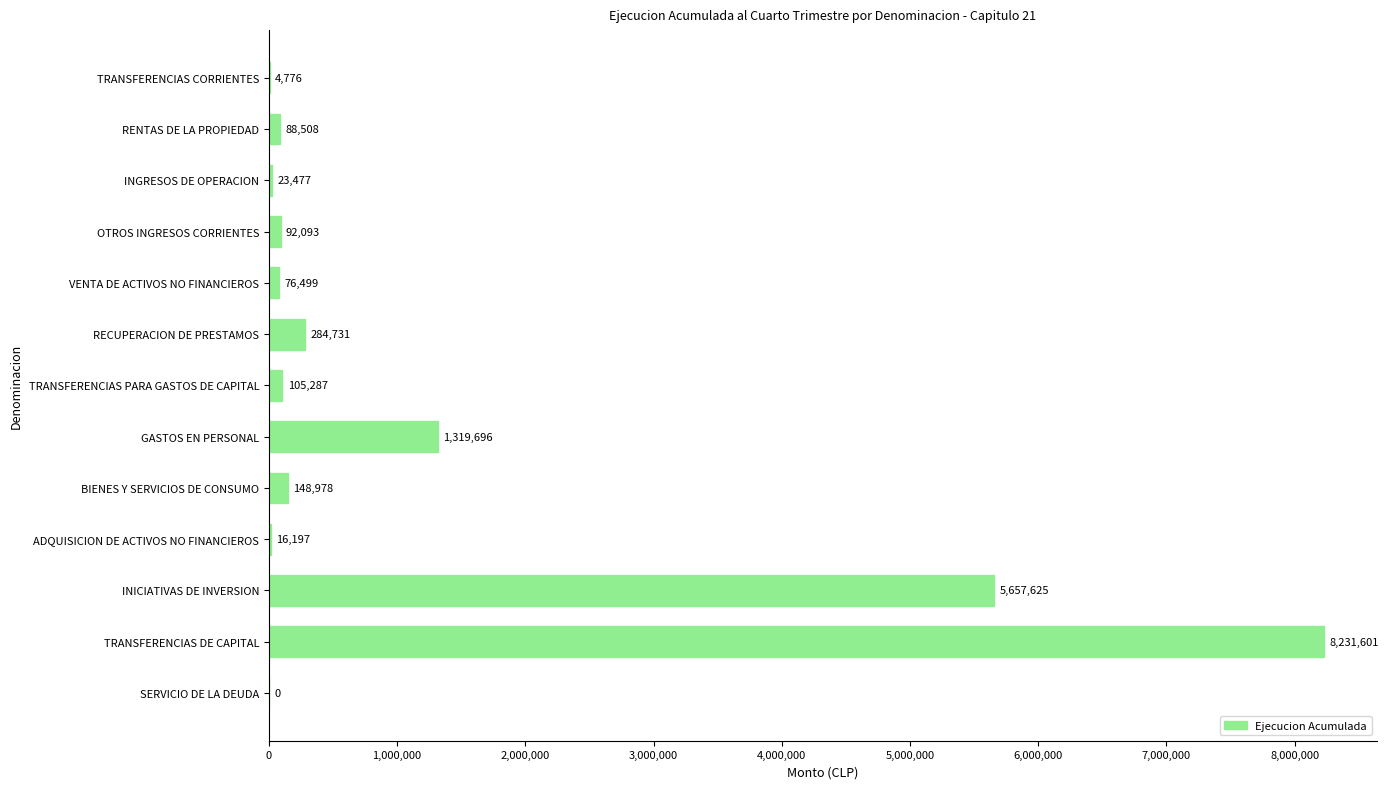

True or false: the data shows -3759741 at SERVICIO DE LA DEUDA.

False